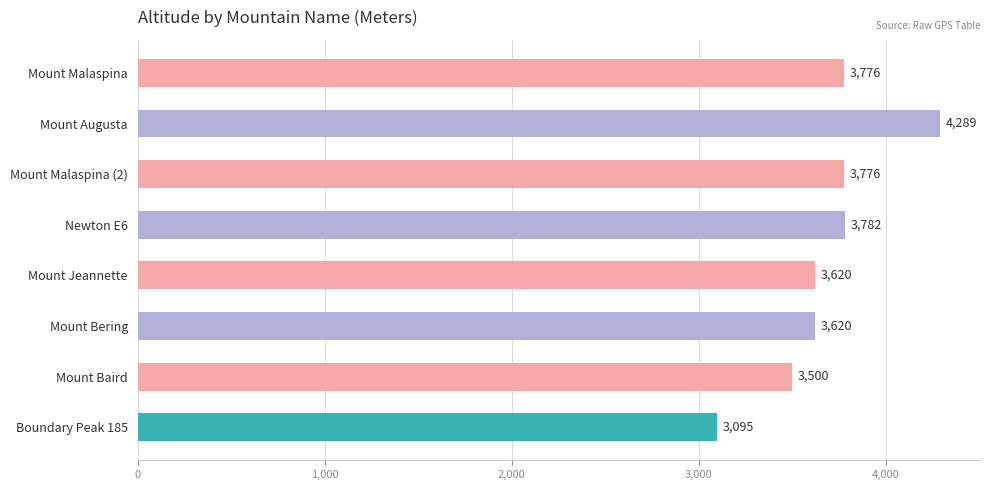

What is the average value?

3682